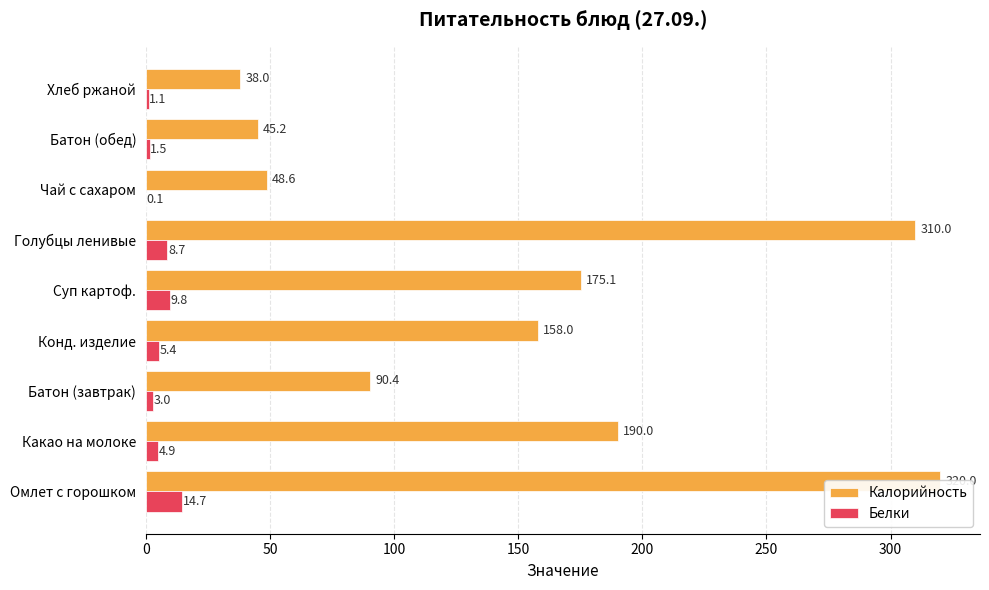

Count the number of data series in this chart.

2